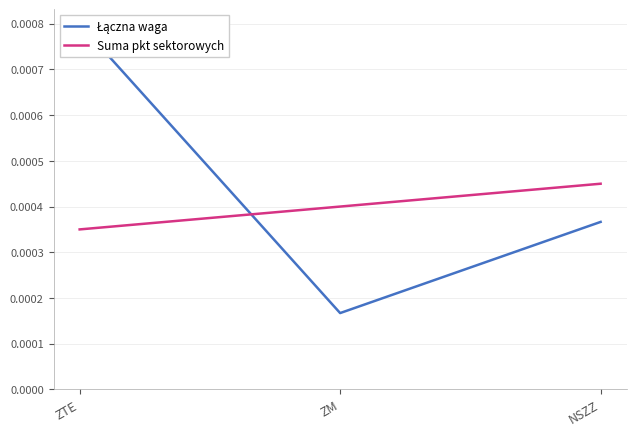

Rank the series by their average value, from lowest to highest.

Suma pkt sektorowych, Łączna waga